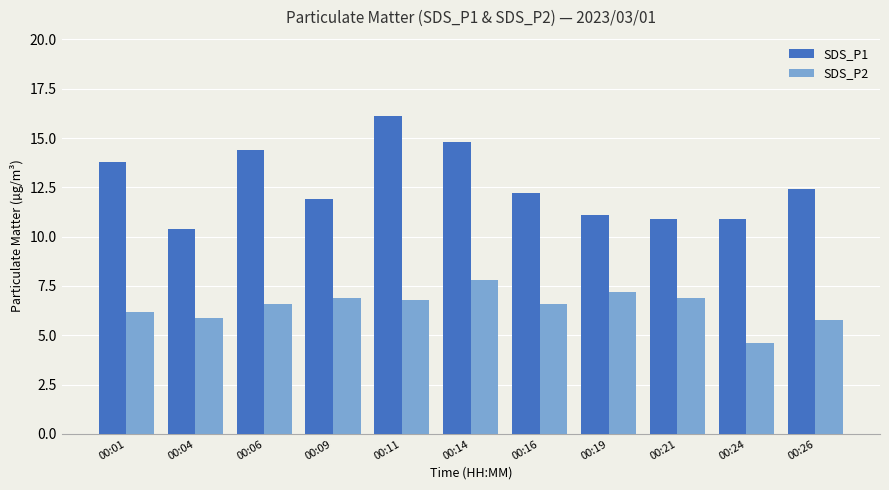

What is the difference between the highest and lowest values at 00:19?

3.9